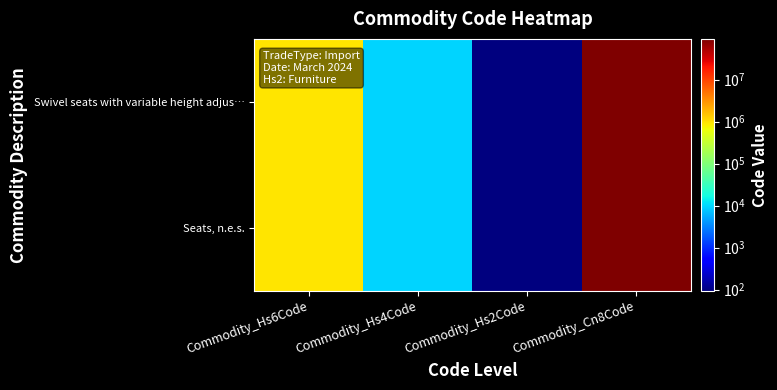

What is the smallest value displayed?

94